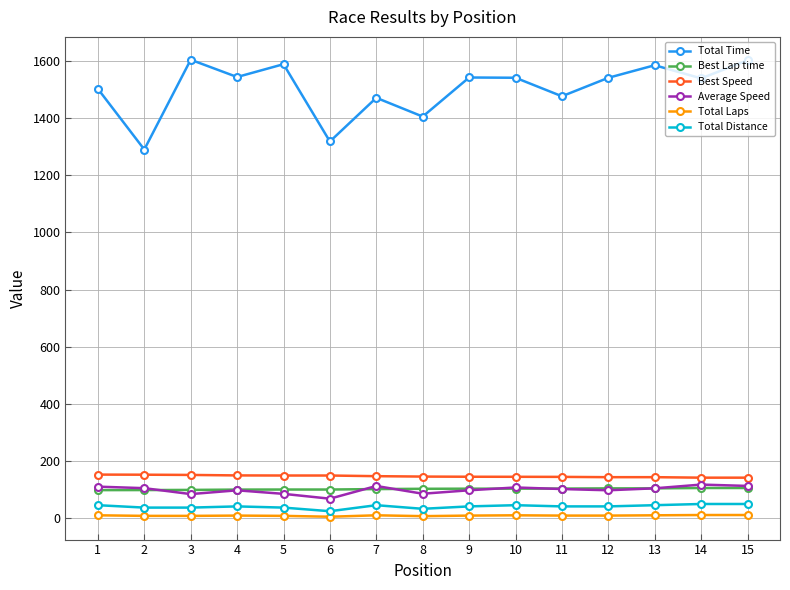

What is the smallest value displayed?

6.0